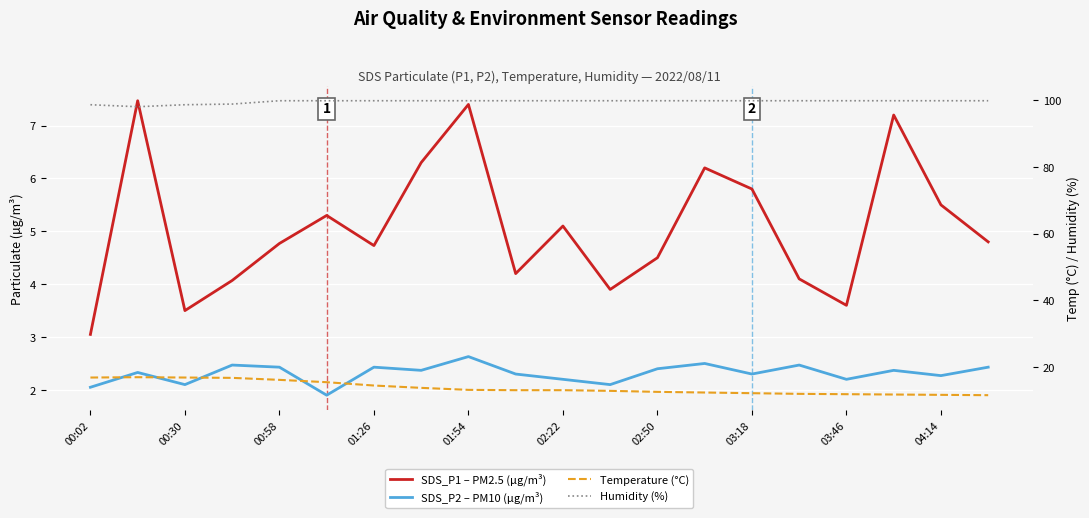

True or false: Humidity (%) has more than 1 points higher than both neighbors.

False